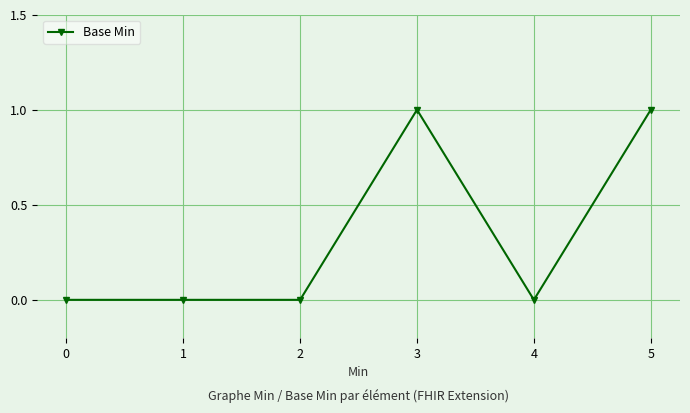

True or false: the data shows 2 at 3.

False